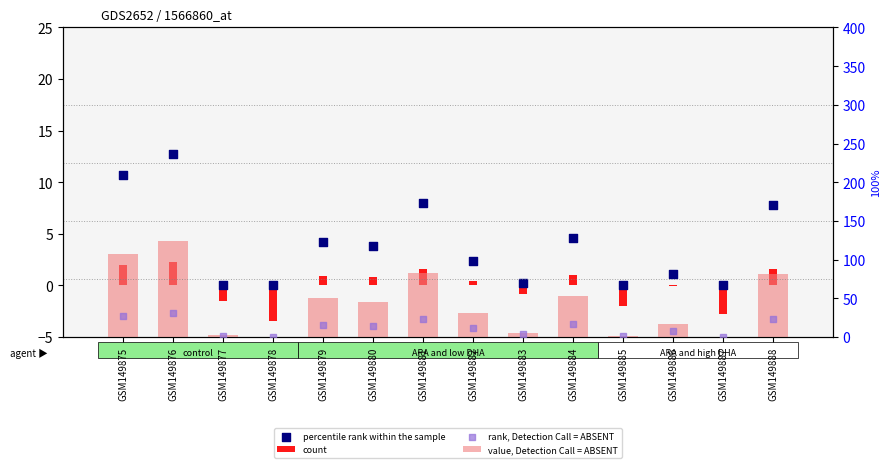

Which series contains the lowest Y value?

count